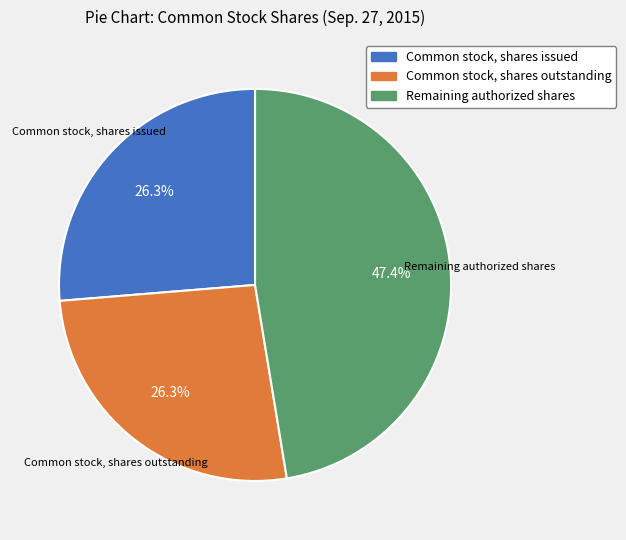

Does any single category account for the majority?

No